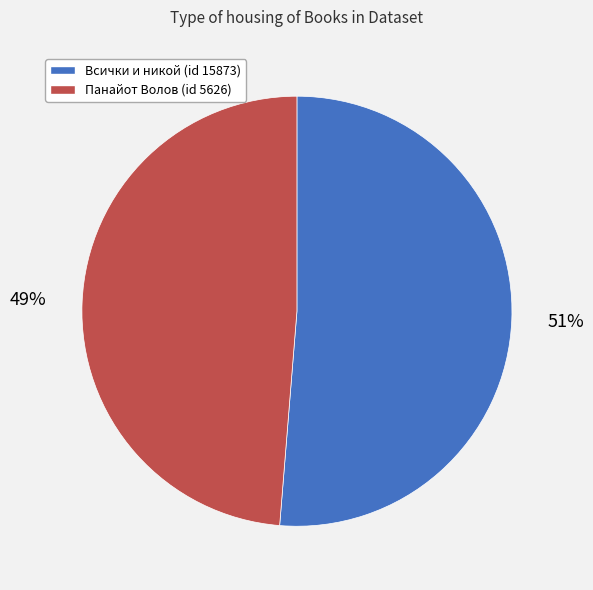

Is there a majority slice in this chart?

Yes